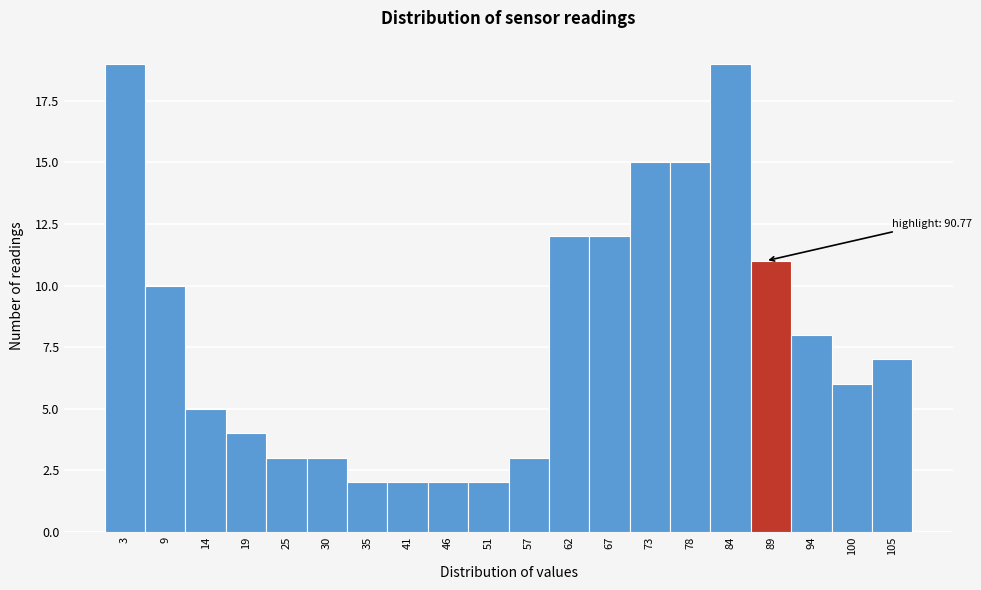

Reading right to left, transcribe all the data shown in this chart.

105=7	100=6	94=8	89=11	84=19	78=15	73=15	67=12	62=12	57=3	51=2	46=2	41=2	35=2	30=3	25=3	19=4	14=5	9=10	3=19